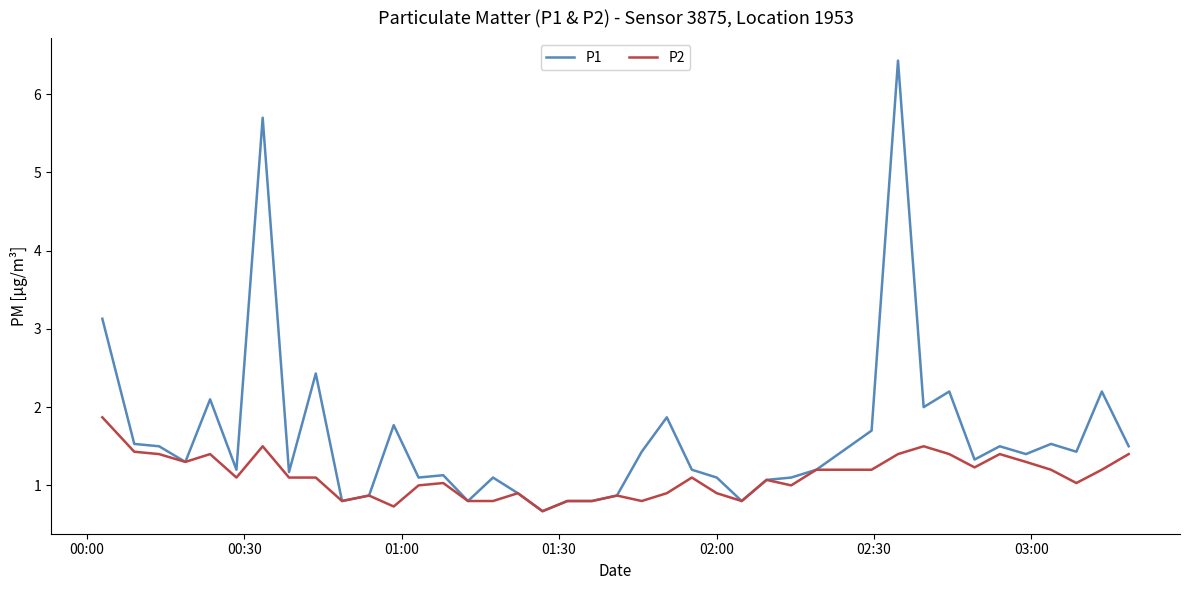

Which series has the largest total across all categories?

P1